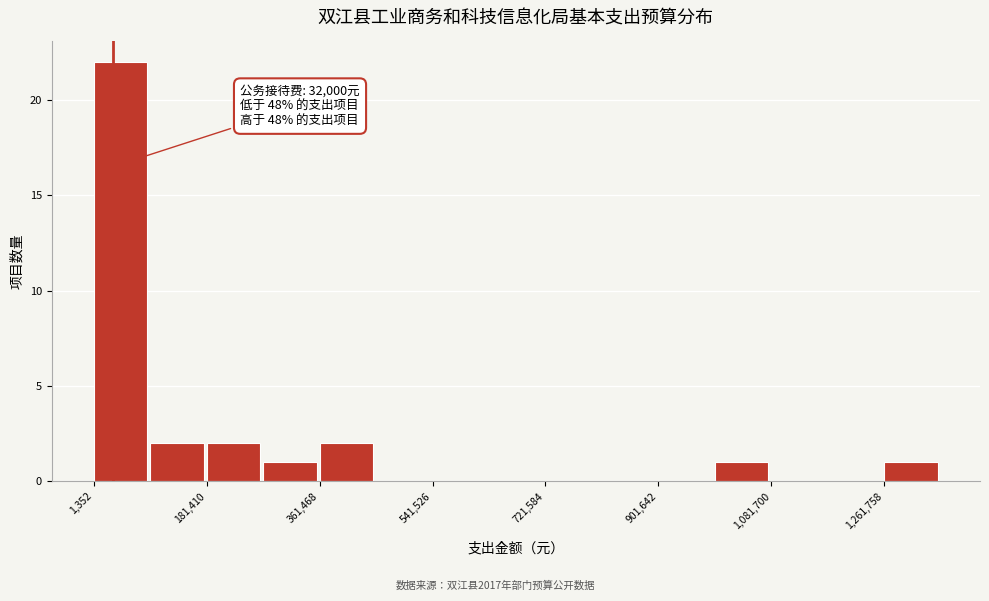

Over which range of the x-axis is the bar tallest?

0 to 100000